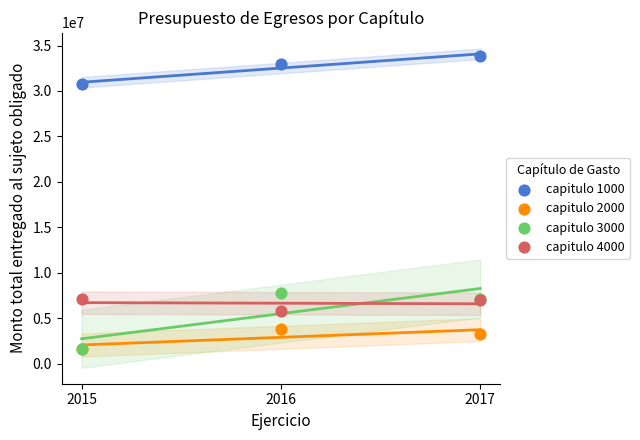

Which series contains the highest Y value?

capitulo 1000